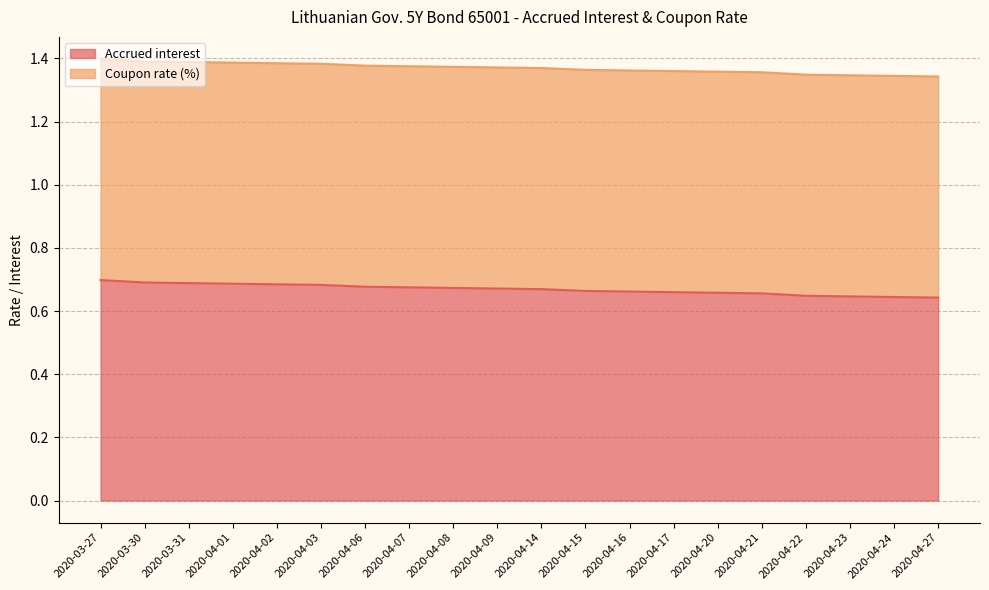

What is the average value?

0.7